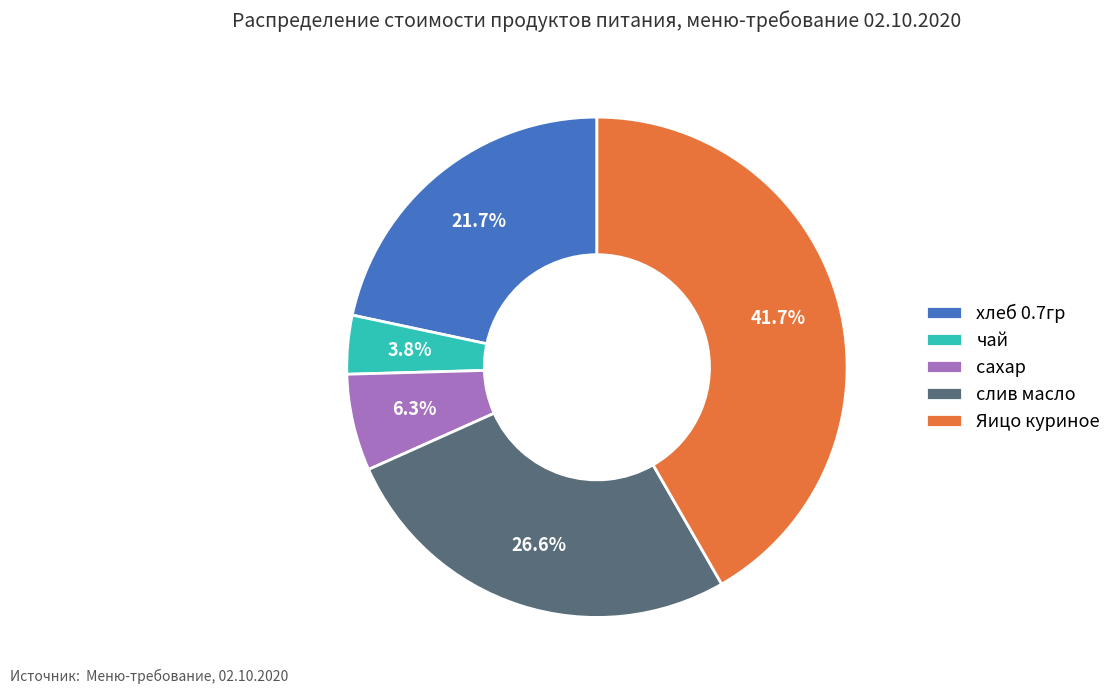

To the nearest percent, what percentage of the pie is сахар?

6%